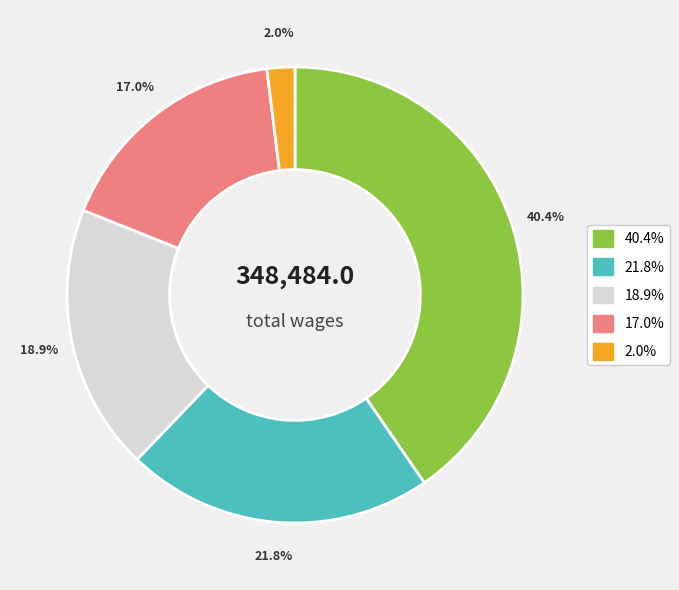

Is there a majority slice in this chart?

No